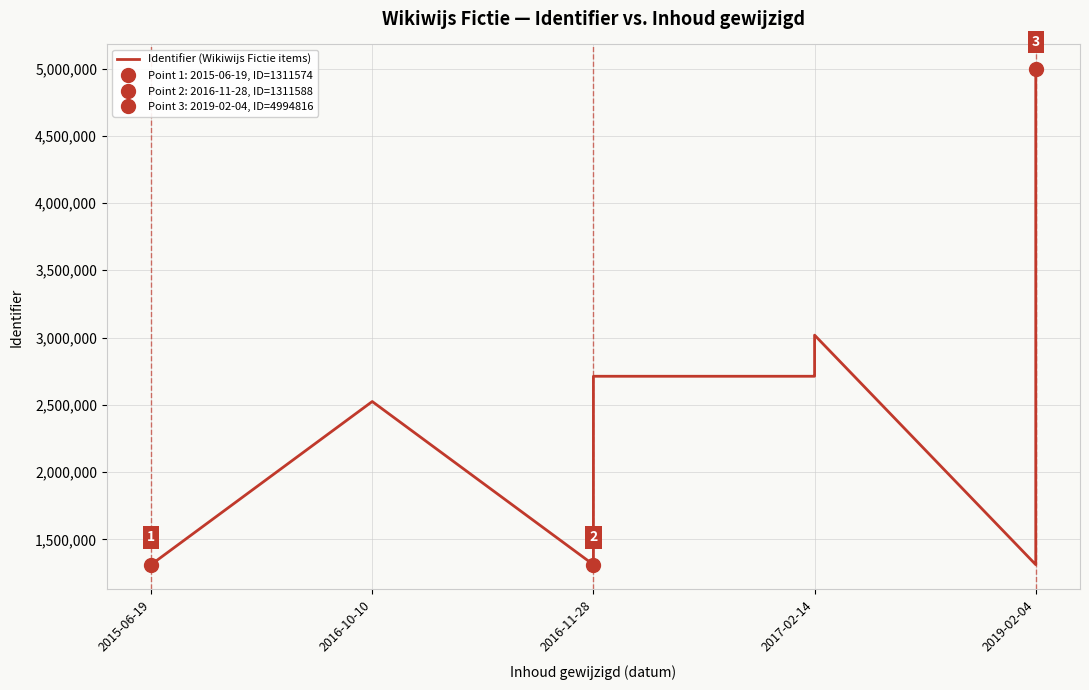

How many distinct data groups are displayed?

1